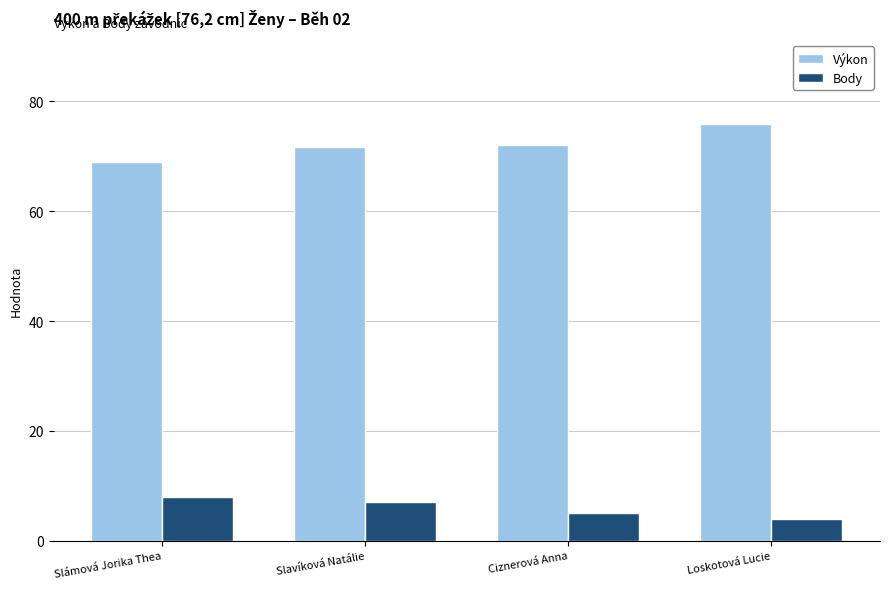

What are all the series names shown in the legend?

Výkon, Body